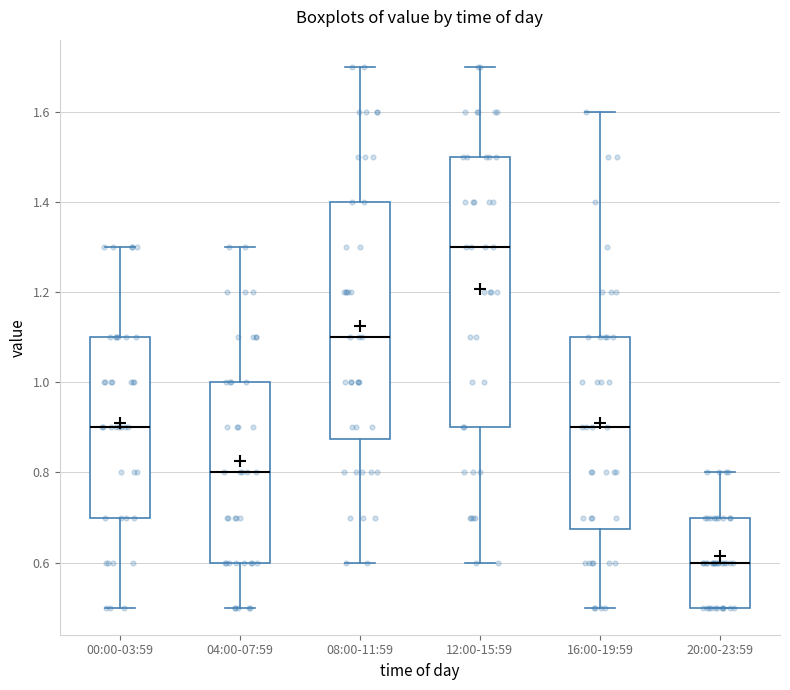

Reading left to right, read every box against the y-axis: the position of its median line, the range the box covers, and the ends of its whiskers. The values are not printed on the chart, so give them approximately, as read against the axis.

00:00-03:59: median 0.90, box 0.70 to 1.10, whiskers 0.50 to 1.30
04:00-07:59: median 0.80, box 0.60 to 1.00, whiskers 0.50 to 1.30
08:00-11:59: median 1.10, box 0.88 to 1.40, whiskers 0.60 to 1.70
12:00-15:59: median 1.30, box 0.90 to 1.50, whiskers 0.60 to 1.70
16:00-19:59: median 0.90, box 0.68 to 1.10, whiskers 0.50 to 1.60
20:00-23:59: median 0.60, box 0.50 to 0.70, whiskers 0.50 to 0.80